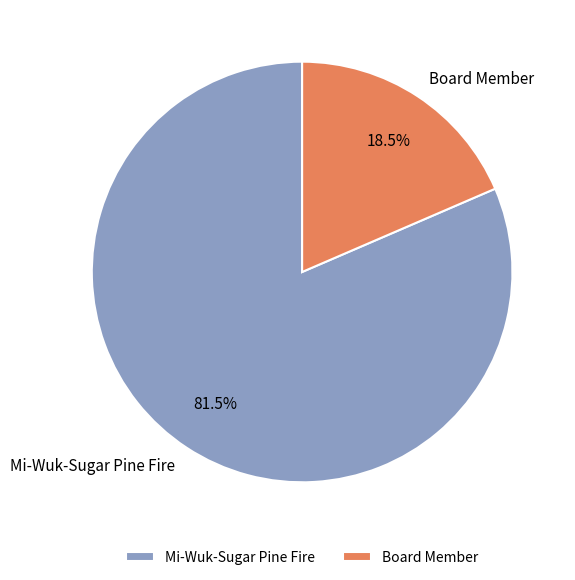

To the nearest percent, what is the average slice percentage?

50%